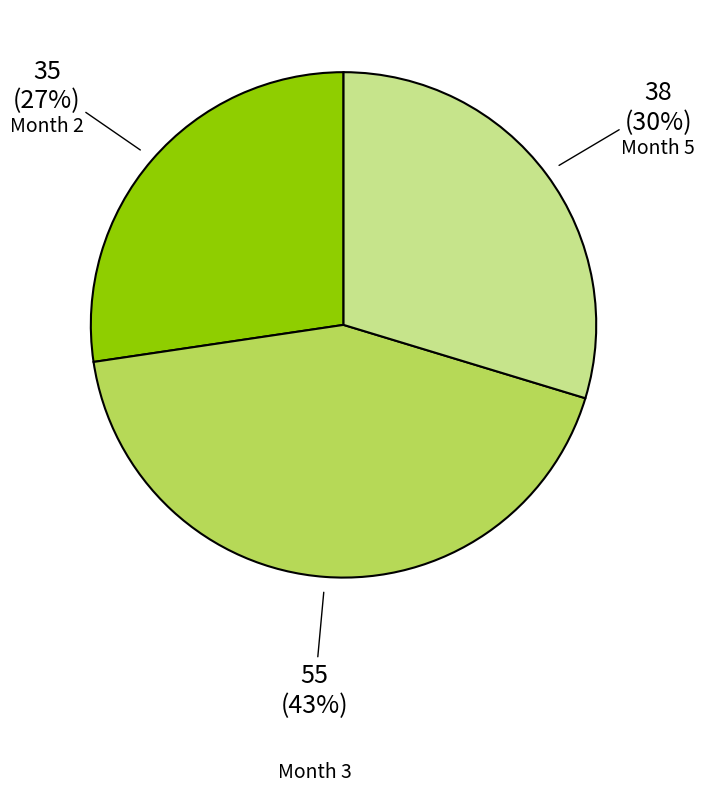

To the nearest percent, what is the difference between the largest and smallest slice percentages?

16%